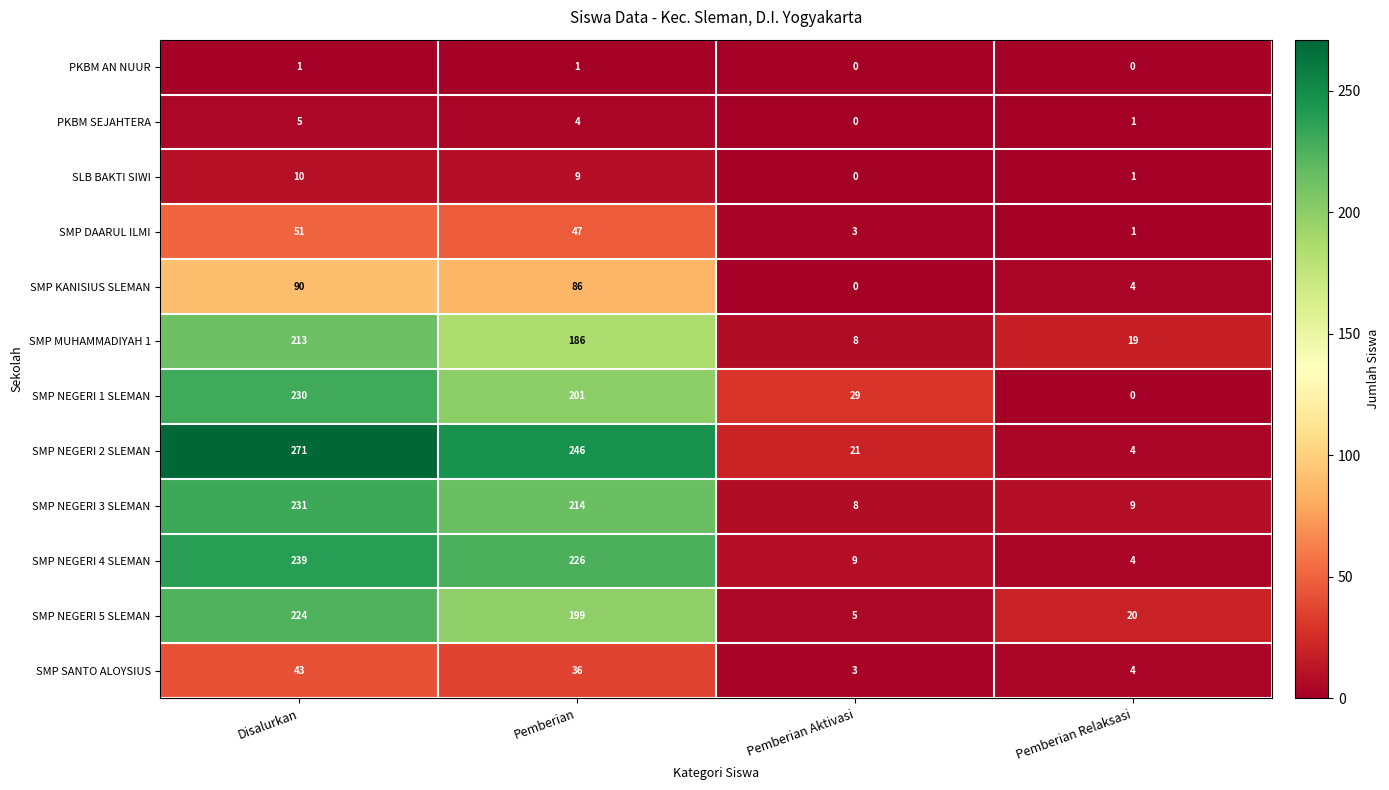

What is the sum of the SMP NEGERI 1 SLEMAN values at Pemberian Aktivasi and Pemberian Relaksasi?

29